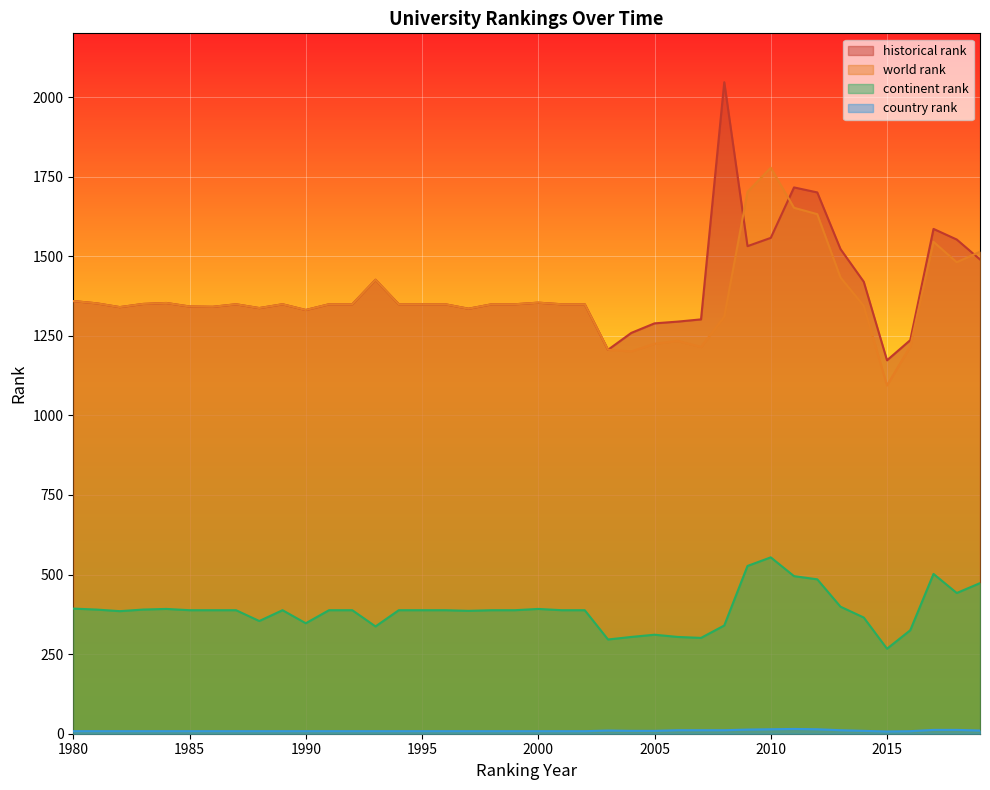

True or false: world rank has a value of 547.8 at 2003.

False